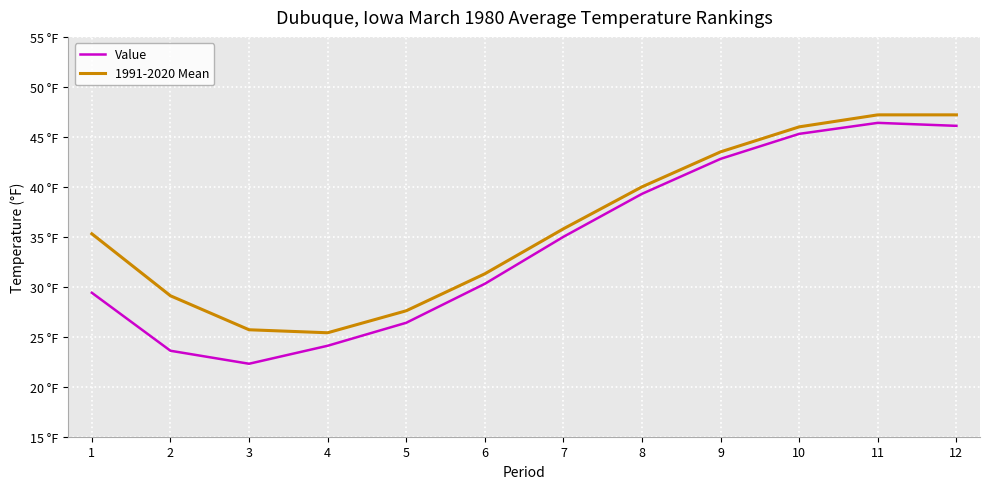

Between 5 and 10, which series saw the biggest shift?

Value